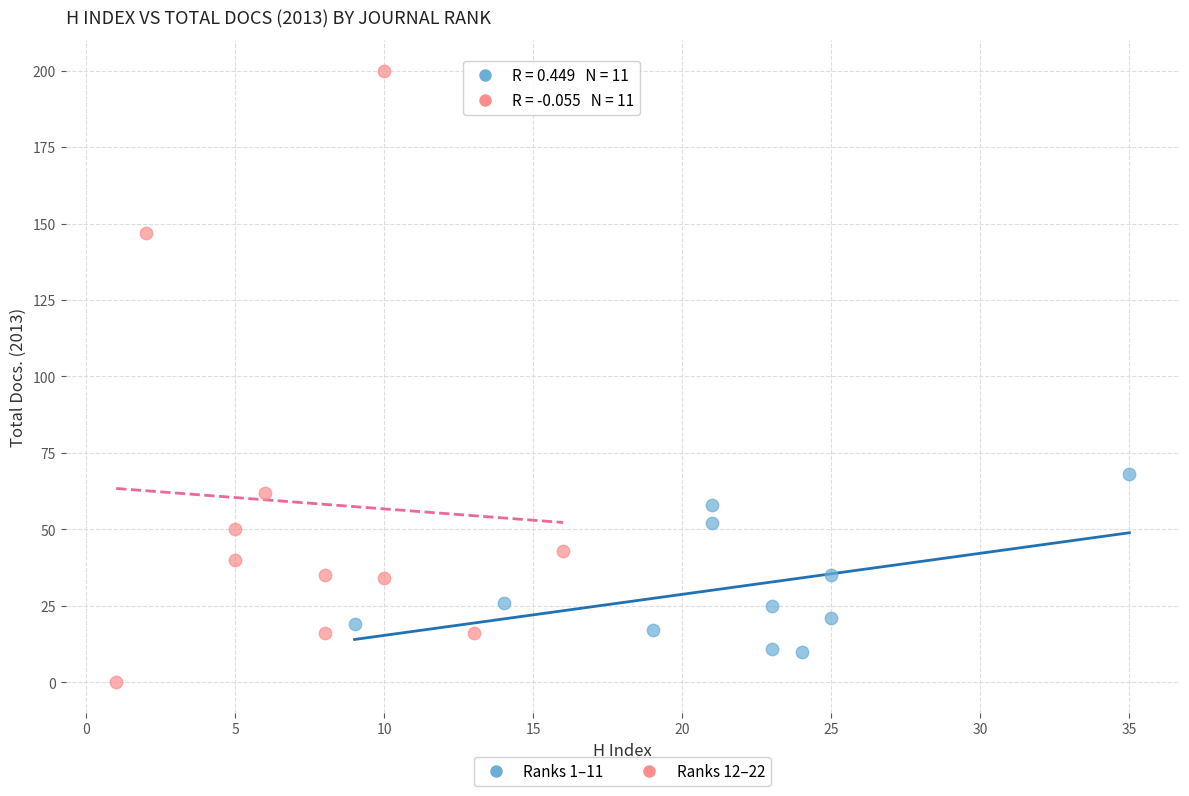

Which series reaches the minimum Y coordinate?

Ranks 12–22